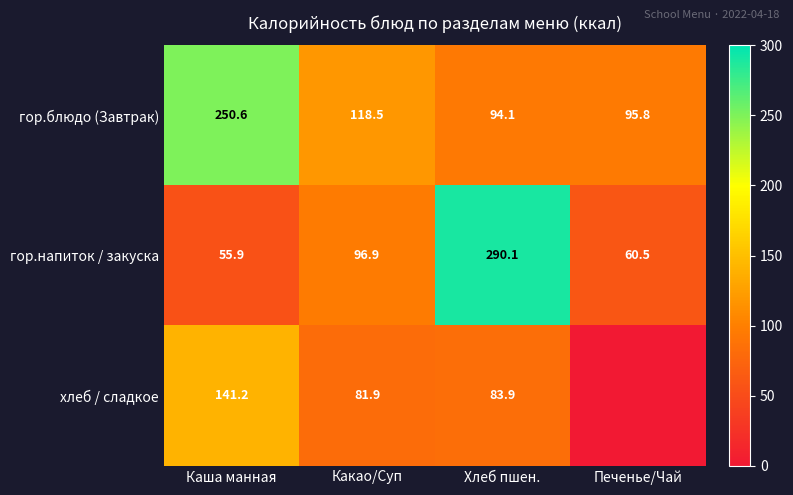

What is the sum of the гор.блюдо (Завтрак) values at Хлеб пшен. and Печенье/Чай?

189.9